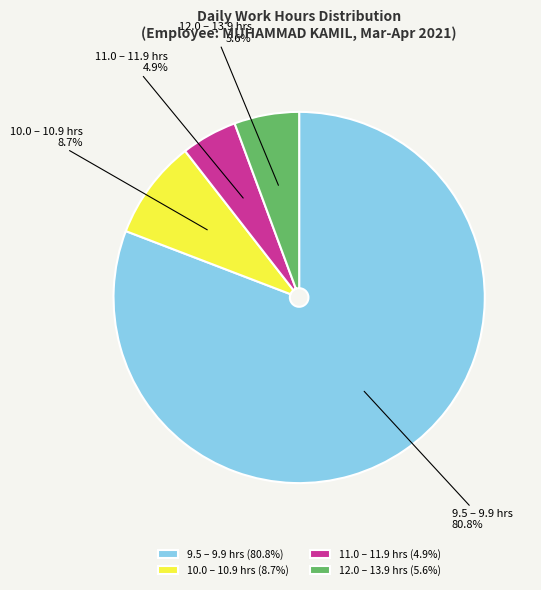

What portion of the pie excludes 12.0 – 13.9 hrs?

94.4%